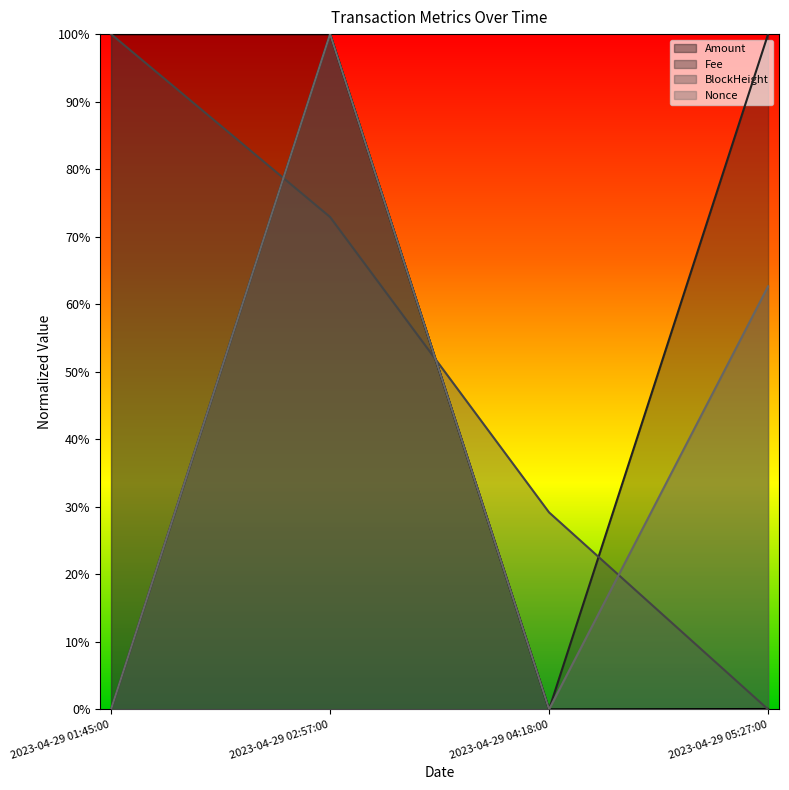

In Amount, how many points are higher than both neighbors (excluding endpoints)?

1